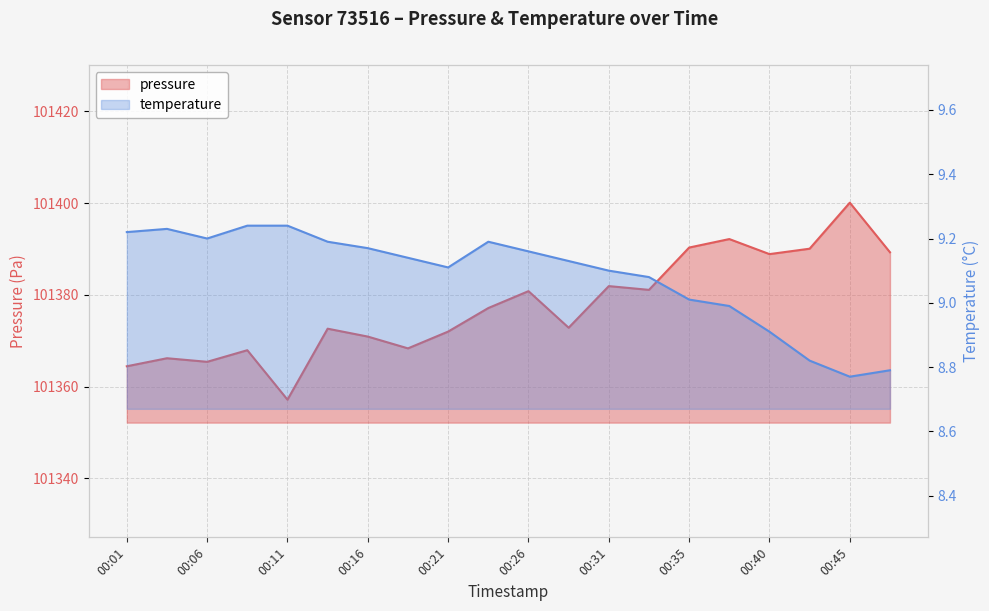

How many data points in pressure are above 101377?

10